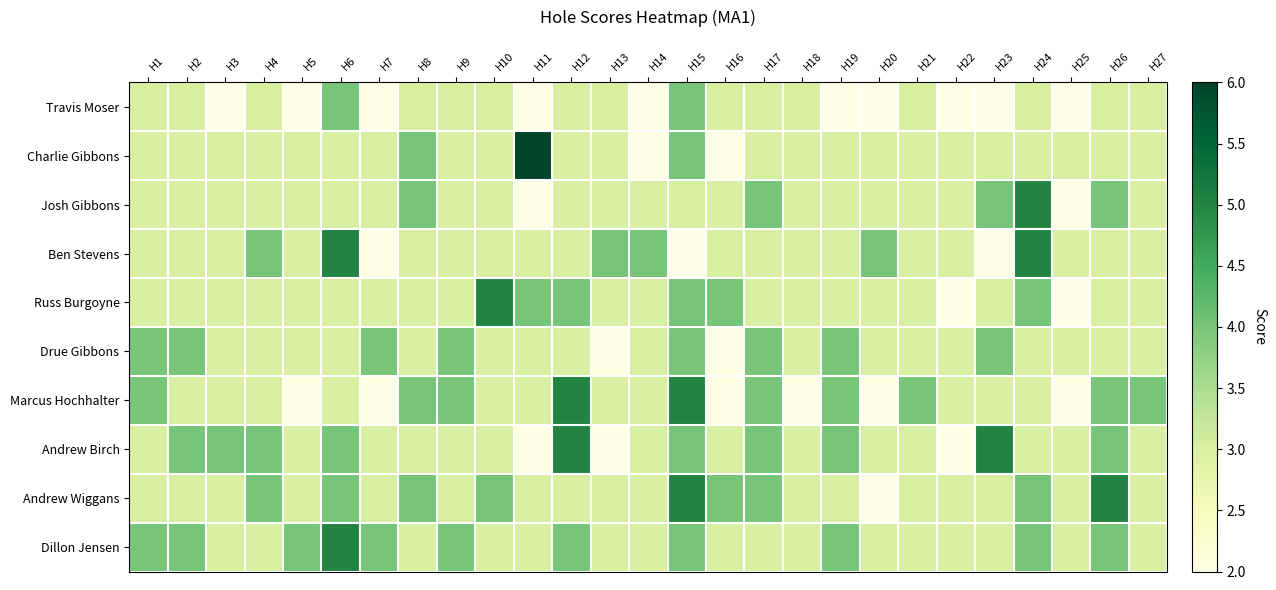

Reading left to right, transcribe all the data shown in this chart.

Travis Moser: H1=3	H2=3	H3=2	H4=3	H5=2	H6=4	H7=2	H8=3	H9=3	H10=3	H11=2	H12=3	H13=3	H14=2	H15=4	H16=3	H17=3	H18=3	H19=2	H20=2	H21=3	H22=2	H23=2	H24=3	H25=2	H26=3	H27=3
Charlie Gibbons: H1=3	H2=3	H3=3	H4=3	H5=3	H6=3	H7=3	H8=4	H9=3	H10=3	H11=6	H12=3	H13=3	H14=2	H15=4	H16=2	H17=3	H18=3	H19=3	H20=3	H21=3	H22=3	H23=3	H24=3	H25=3	H26=3	H27=3
Josh Gibbons: H1=3	H2=3	H3=3	H4=3	H5=3	H6=3	H7=3	H8=4	H9=3	H10=3	H11=2	H12=3	H13=3	H14=3	H15=3	H16=3	H17=4	H18=3	H19=3	H20=3	H21=3	H22=3	H23=4	H24=5	H25=2	H26=4	H27=3
Ben Stevens: H1=3	H2=3	H3=3	H4=4	H5=3	H6=5	H7=2	H8=3	H9=3	H10=3	H11=3	H12=3	H13=4	H14=4	H15=2	H16=3	H17=3	H18=3	H19=3	H20=4	H21=3	H22=3	H23=2	H24=5	H25=3	H26=3	H27=3
Russ Burgoyne: H1=3	H2=3	H3=3	H4=3	H5=3	H6=3	H7=3	H8=3	H9=3	H10=5	H11=4	H12=4	H13=3	H14=3	H15=4	H16=4	H17=3	H18=3	H19=3	H20=3	H21=3	H22=2	H23=3	H24=4	H25=2	H26=3	H27=3
Drue Gibbons: H1=4	H2=4	H3=3	H4=3	H5=3	H6=3	H7=4	H8=3	H9=4	H10=3	H11=3	H12=3	H13=2	H14=3	H15=4	H16=2	H17=4	H18=3	H19=4	H20=3	H21=3	H22=3	H23=4	H24=3	H25=3	H26=3	H27=3
Marcus Hochhalter: H1=4	H2=3	H3=3	H4=3	H5=2	H6=3	H7=2	H8=4	H9=4	H10=3	H11=3	H12=5	H13=3	H14=3	H15=5	H16=2	H17=4	H18=2	H19=4	H20=2	H21=4	H22=3	H23=3	H24=3	H25=2	H26=4	H27=4
Andrew Birch: H1=3	H2=4	H3=4	H4=4	H5=3	H6=4	H7=3	H8=3	H9=3	H10=3	H11=2	H12=5	H13=2	H14=3	H15=4	H16=3	H17=4	H18=3	H19=4	H20=3	H21=3	H22=2	H23=5	H24=3	H25=3	H26=4	H27=3
Andrew Wiggans: H1=3	H2=3	H3=3	H4=4	H5=3	H6=4	H7=3	H8=4	H9=3	H10=4	H11=3	H12=3	H13=3	H14=3	H15=5	H16=4	H17=4	H18=3	H19=3	H20=2	H21=3	H22=3	H23=3	H24=4	H25=3	H26=5	H27=3
Dillon Jensen: H1=4	H2=4	H3=3	H4=3	H5=4	H6=5	H7=4	H8=3	H9=4	H10=3	H11=3	H12=4	H13=3	H14=3	H15=4	H16=3	H17=3	H18=3	H19=4	H20=3	H21=3	H22=3	H23=3	H24=4	H25=3	H26=4	H27=3